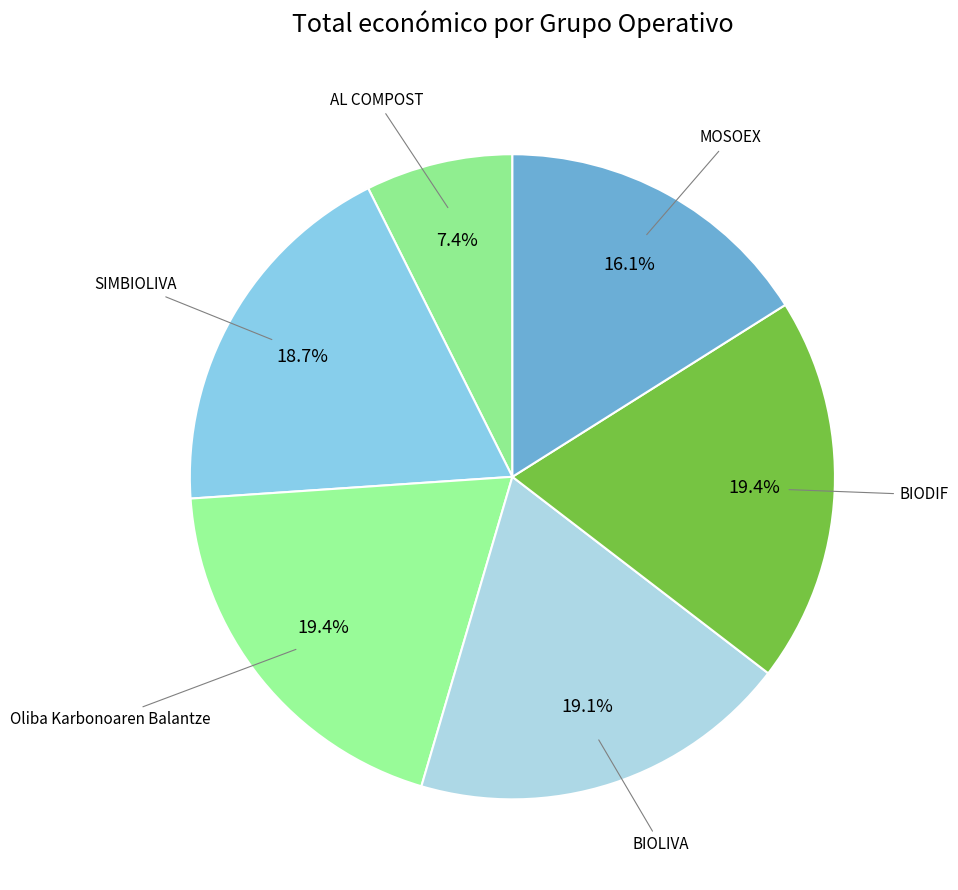

Rank the categories by value from lowest to highest.

AL COMPOST, MOSOEX, SIMBIOLIVA, BIOLIVA, BIODIF, Oliba Karbonoaren Balantze